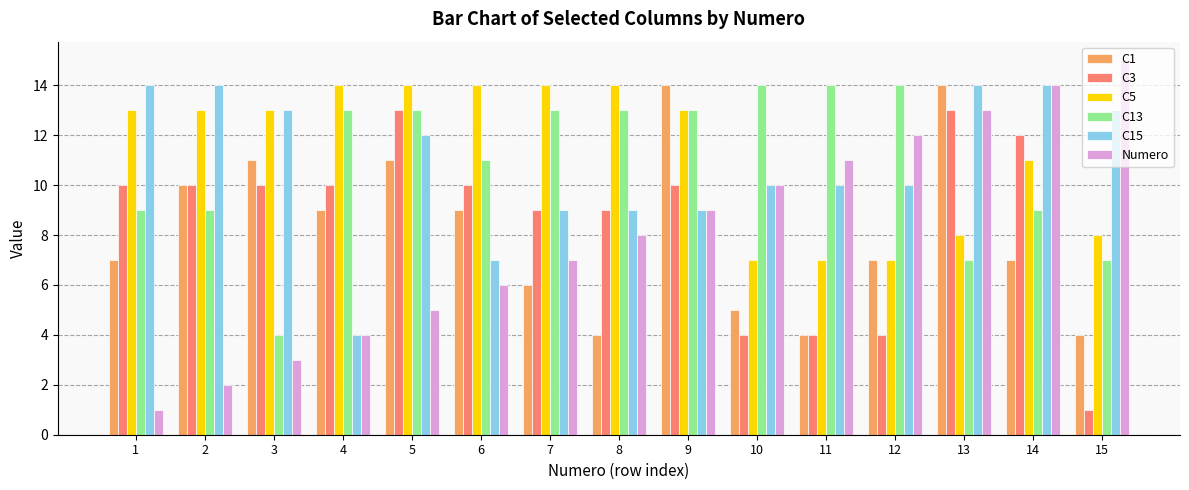

What is the difference between the maximum and minimum values in the Numero series?

14